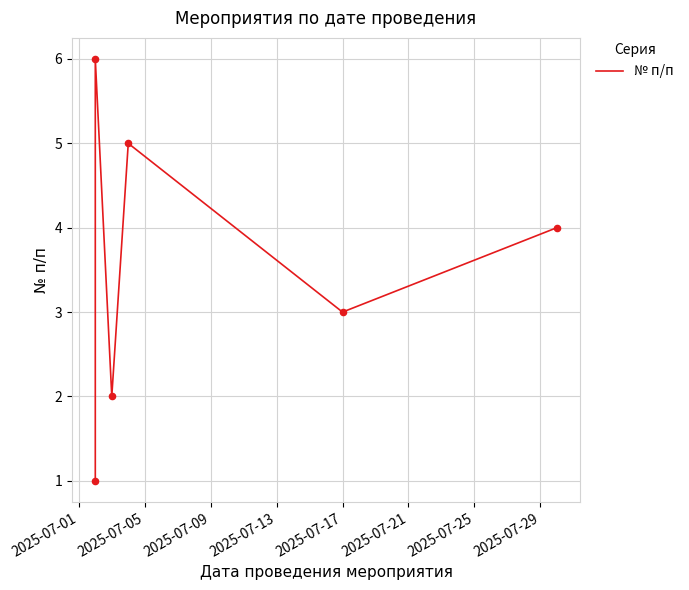

What is the change in value from 2025-07-05 to 2025-07-13?

-1